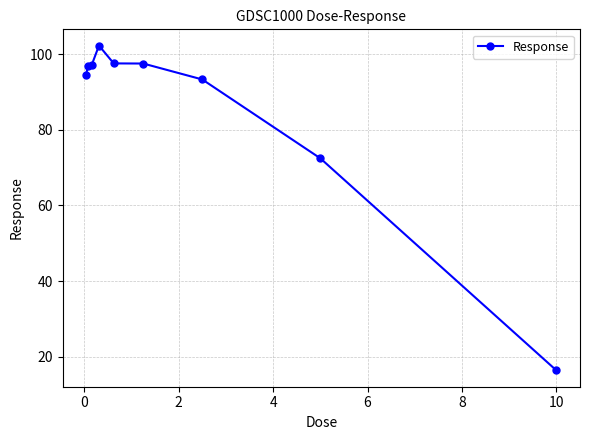

What is the greatest value displayed?

102.3